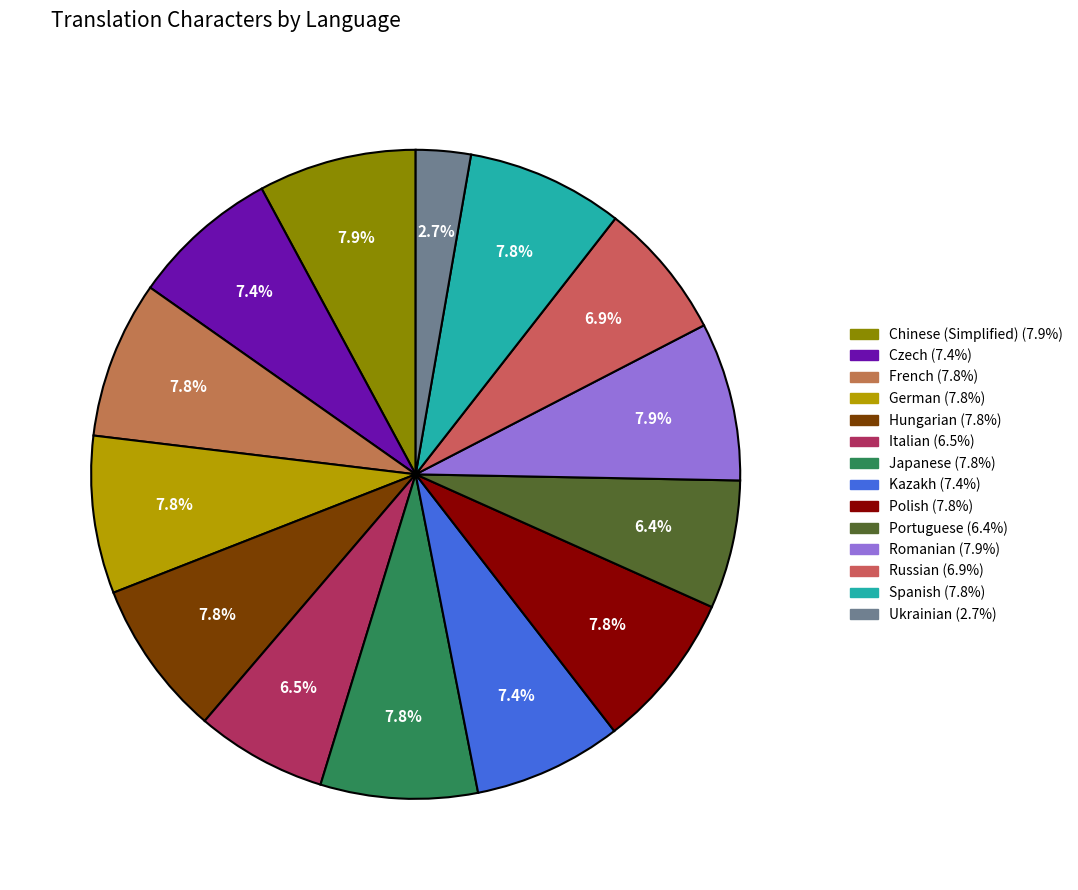

To the nearest percent, what is the combined percentage of French and Chinese (Simplified)?

16%